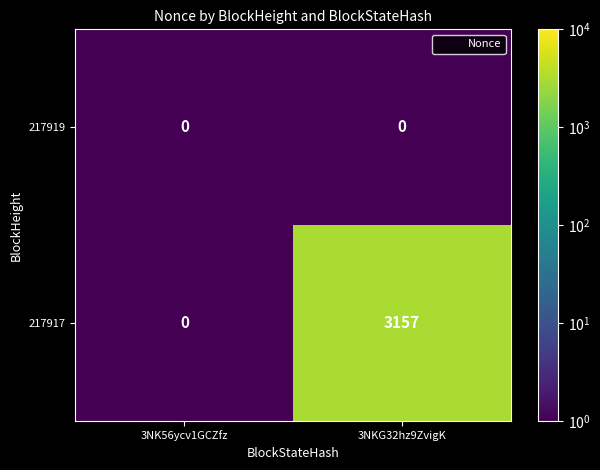

What is the sum of all 217917 values?

3157